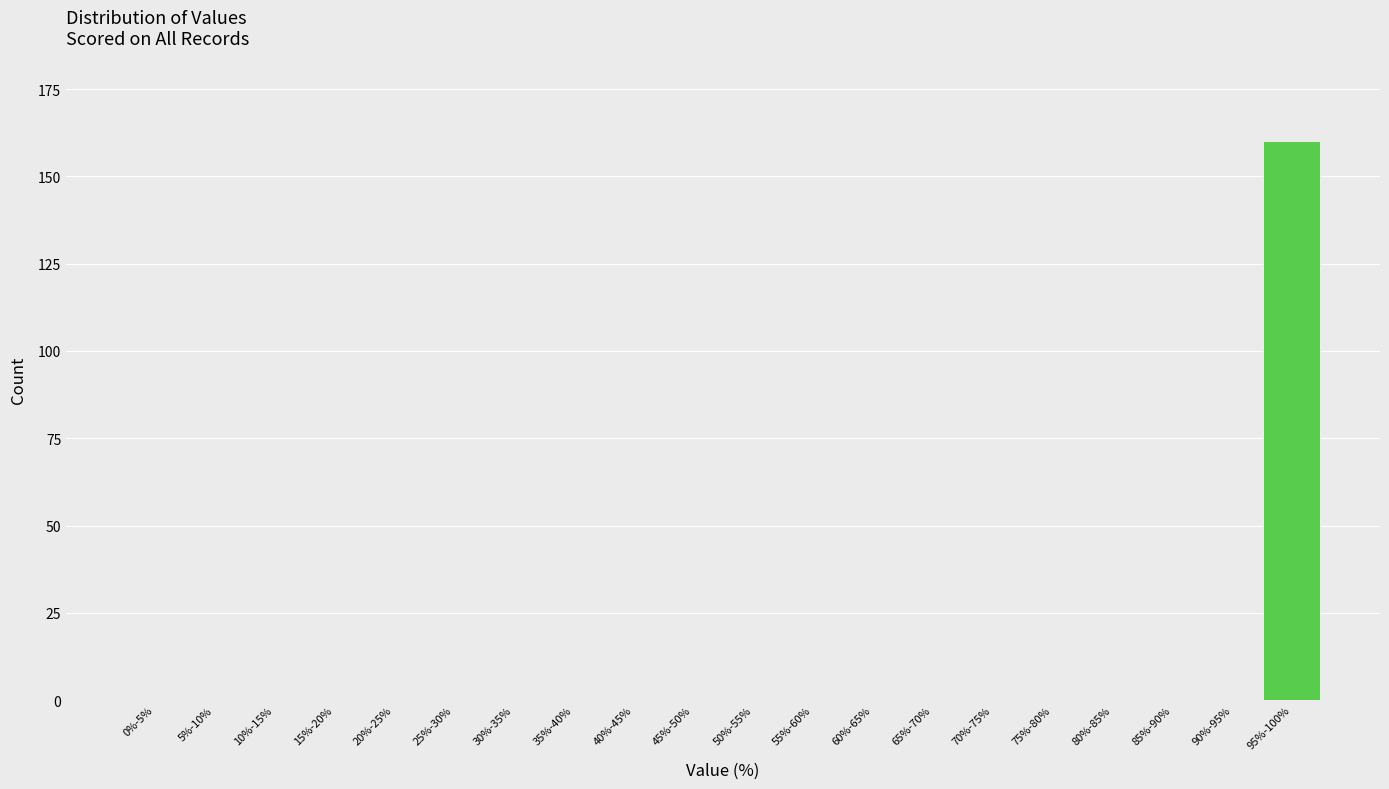

Reading left to right, extract all data points from this chart.

0%-5%=0	5%-10%=0	10%-15%=0	15%-20%=0	20%-25%=0	25%-30%=0	30%-35%=0	35%-40%=0	40%-45%=0	45%-50%=0	50%-55%=0	55%-60%=0	60%-65%=0	65%-70%=0	70%-75%=0	75%-80%=0	80%-85%=0	85%-90%=0	90%-95%=0	95%-100%=160